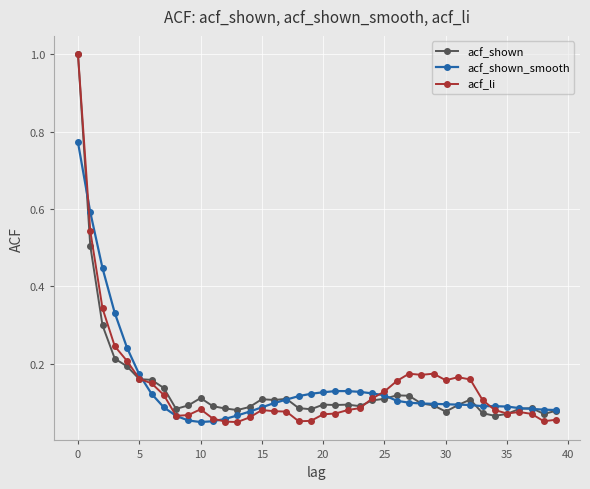

What are all the series names shown in the legend?

acf_shown, acf_shown_smooth, acf_li